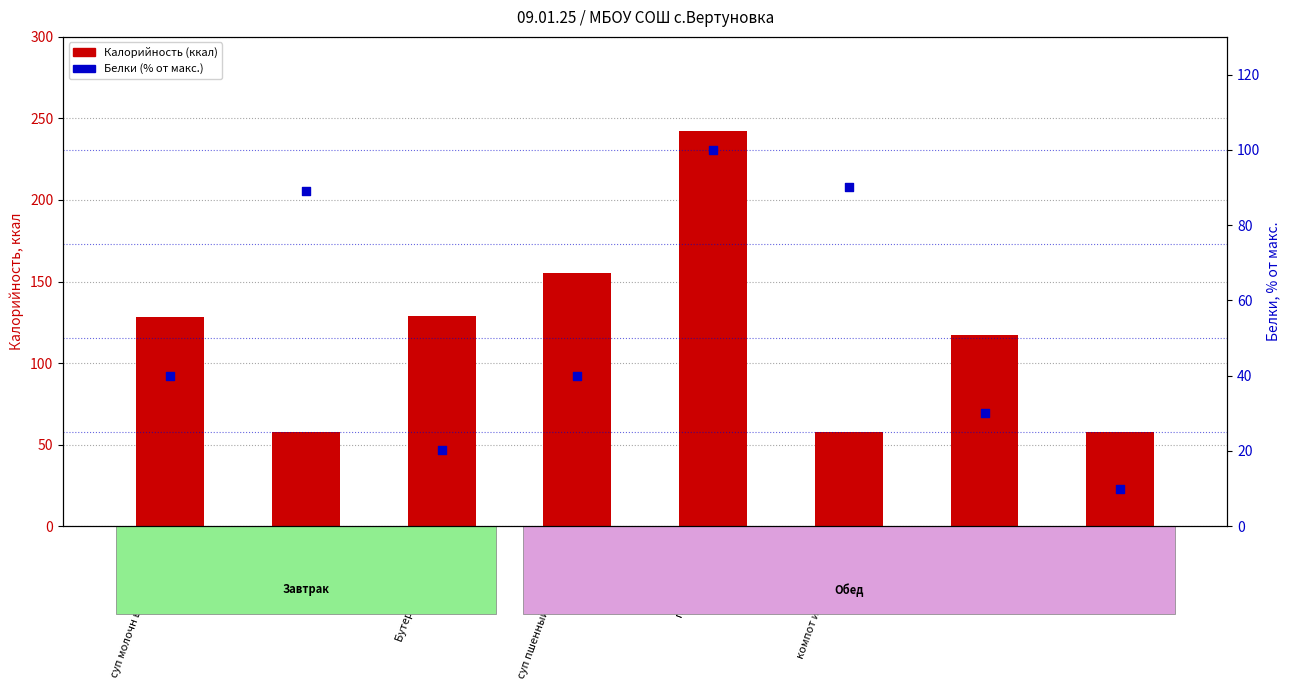

Which series has the largest Y range (max minus min)?

Калорийность